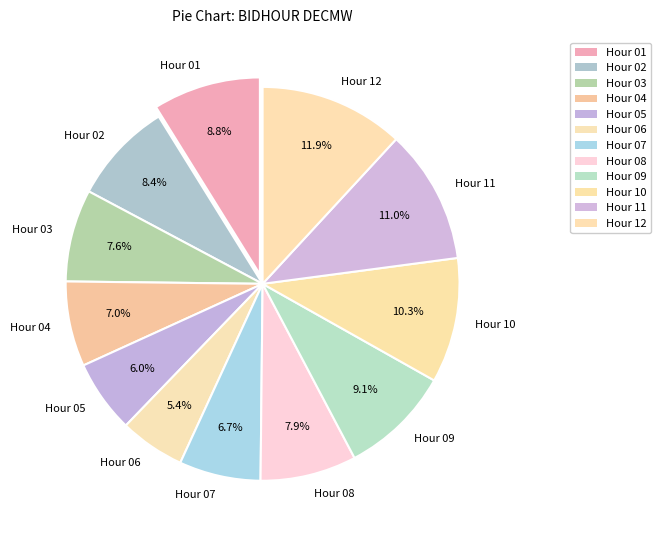

Approximately how many times larger is the value at Hour 02 compared to Hour 04?

1.2